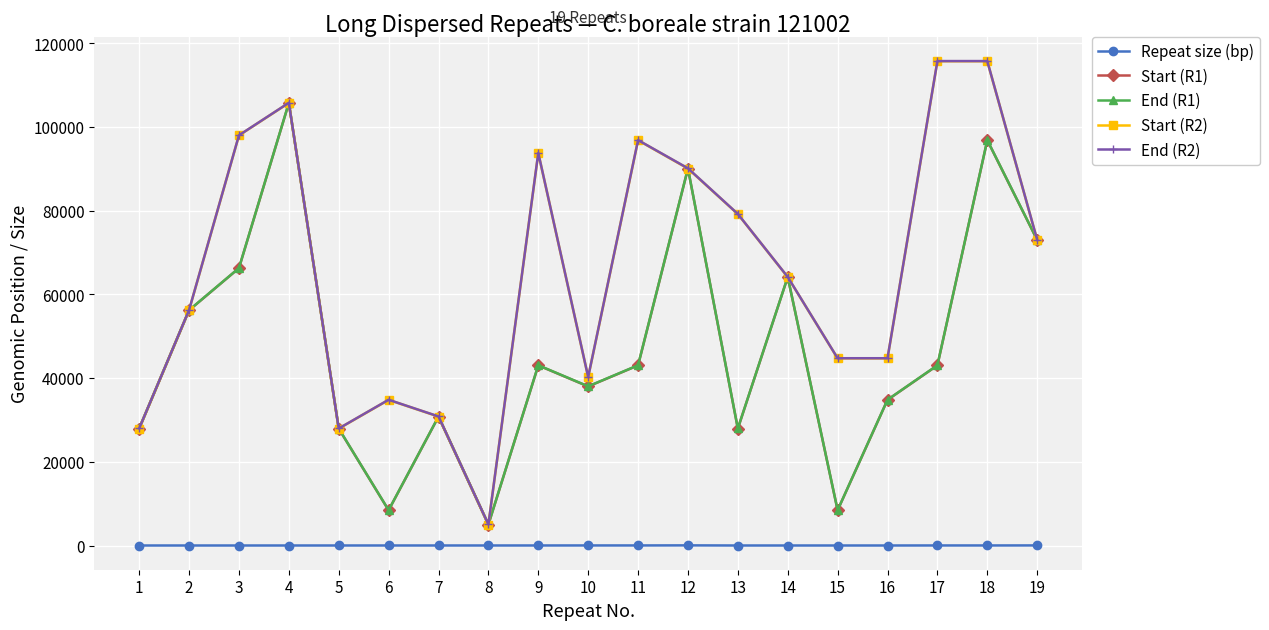

Which series has the widest spread of values?

End (R2)